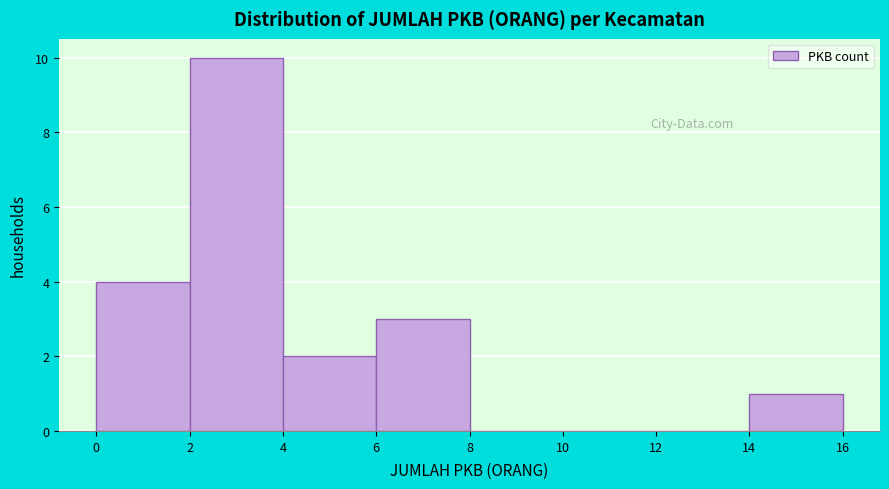

Reading left to right, transcribe this chart: for each bar, give the range it covers on the x-axis and its height. The values are not printed on the chart, so give them approximately, as read against the axis.

0 to 2: 4
2 to 4: 10
4 to 6: 2
6 to 8: 3
8 to 10: 0
10 to 12: 0
12 to 14: 0
14 to 16: 1